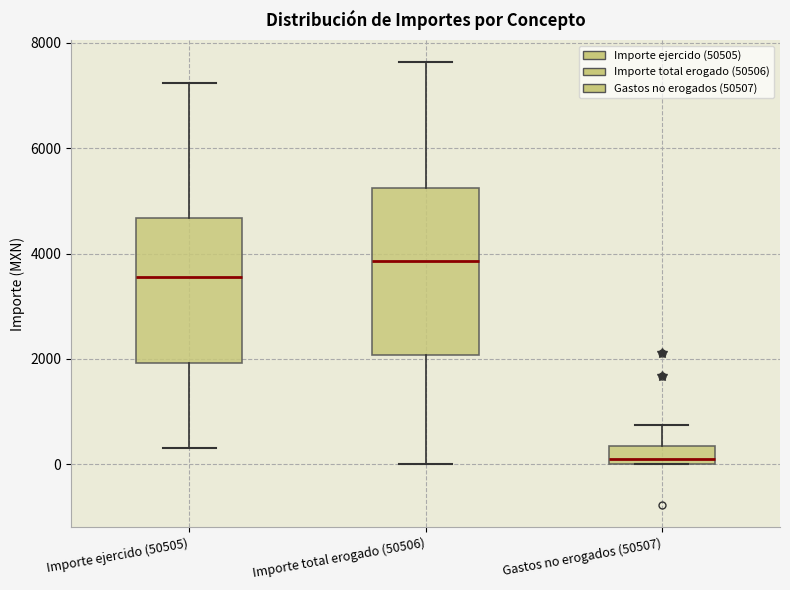

Which box has the lowest median line?

Gastos no erogados (50507)